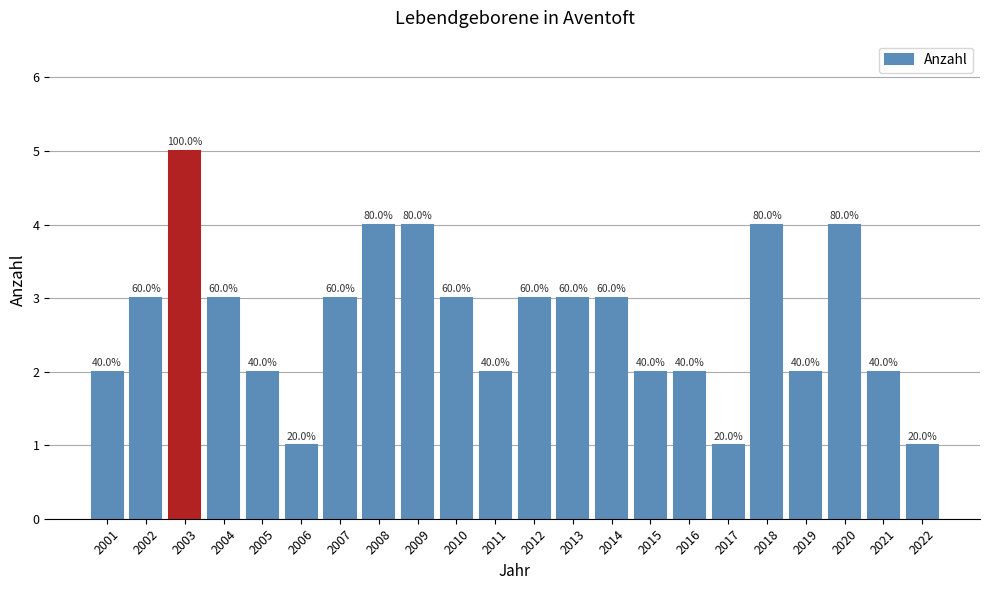

Between 2004 and 2017, which is larger?

2004